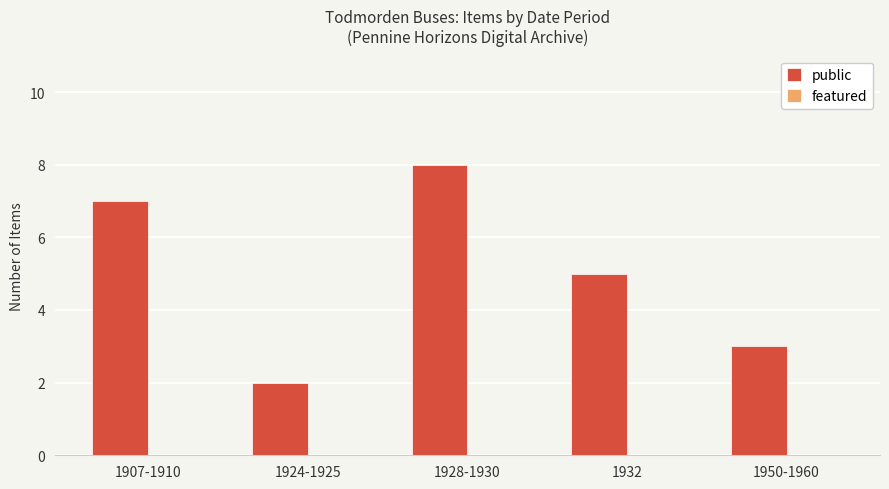

What is the approximate value at 1950-1960?

3